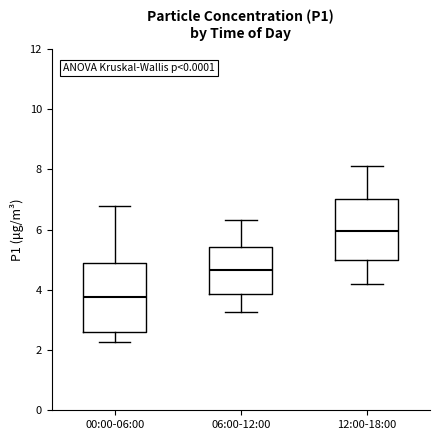

Comparing the boxes themselves (not the whiskers), which one is the tallest?

00:00-06:00